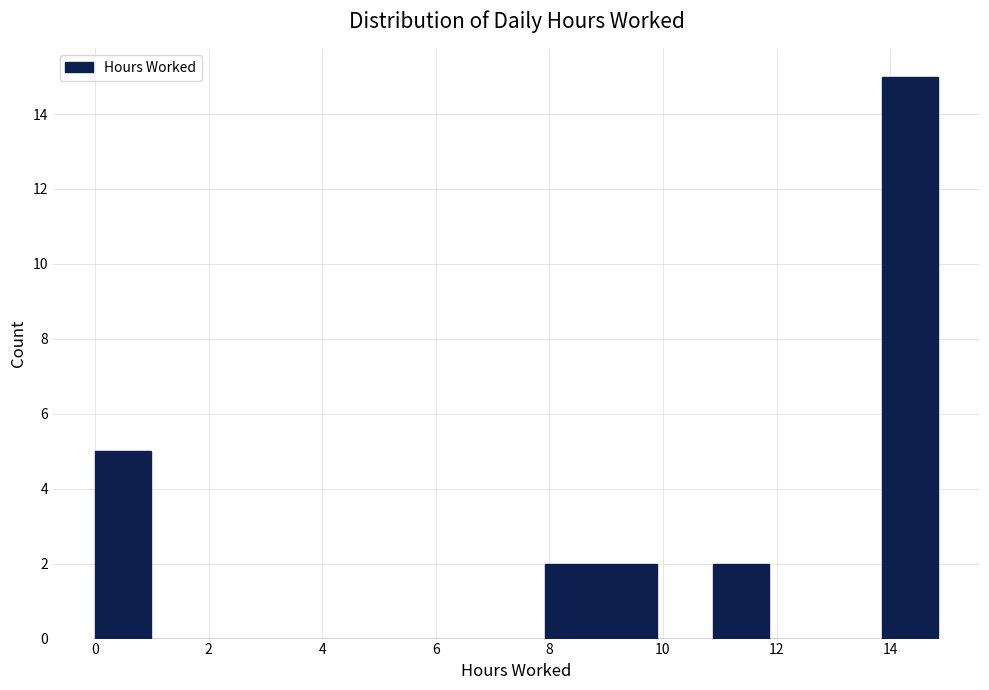

What is the height of the bar covering 0.0 to 1.0 on the x-axis? Neither the bar edges nor the heights are printed on the chart, so give them approximately, as read against the axes.

5